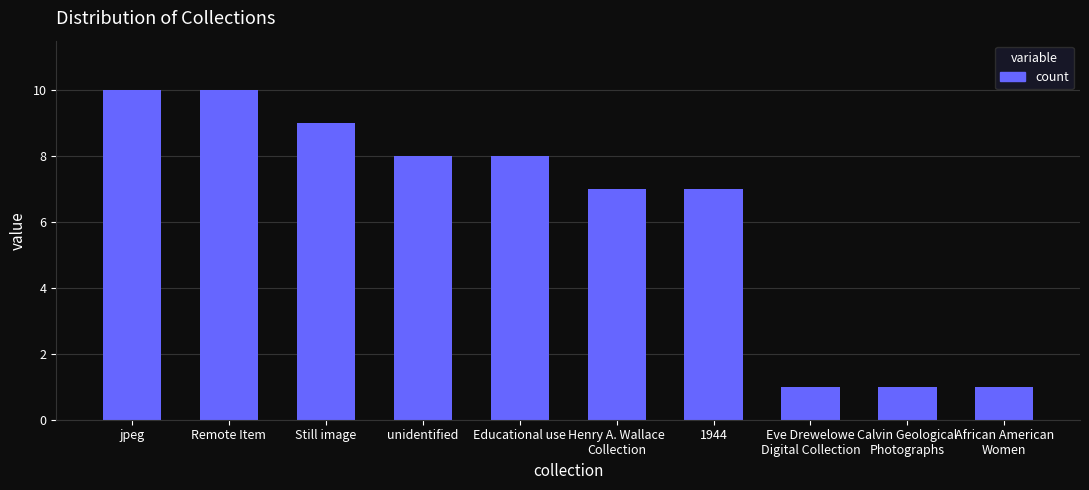

What is the change in value from Still image to unidentified?

-1